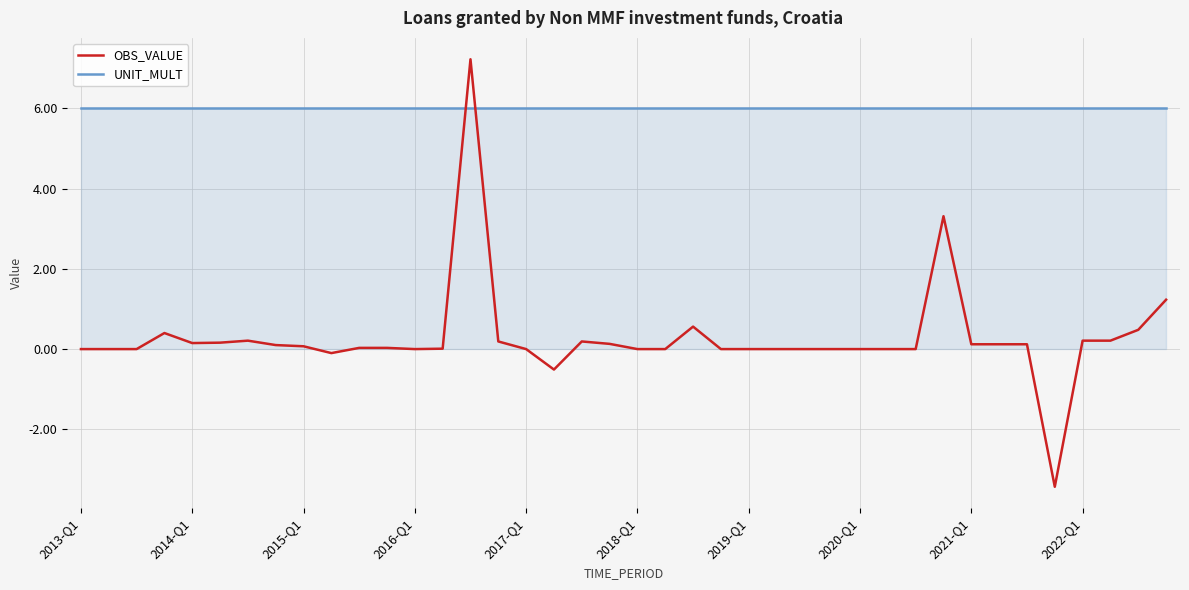

Which series has the largest total across all categories?

UNIT_MULT